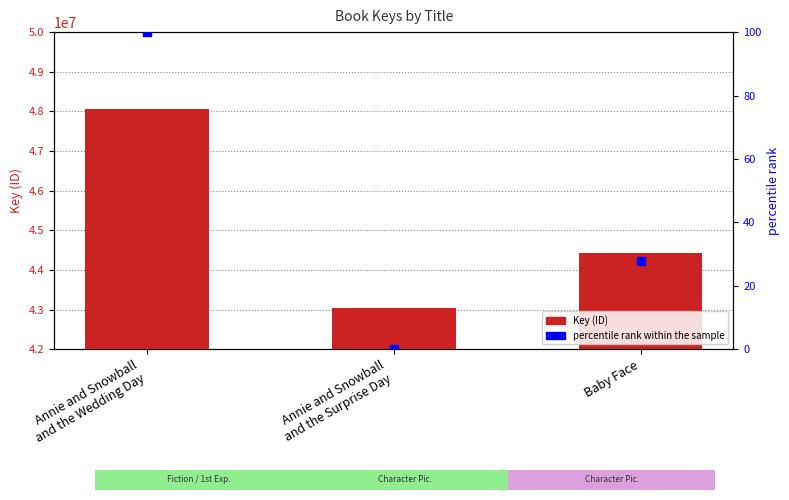

At how many categories does at least one series exceed 29048787?

3